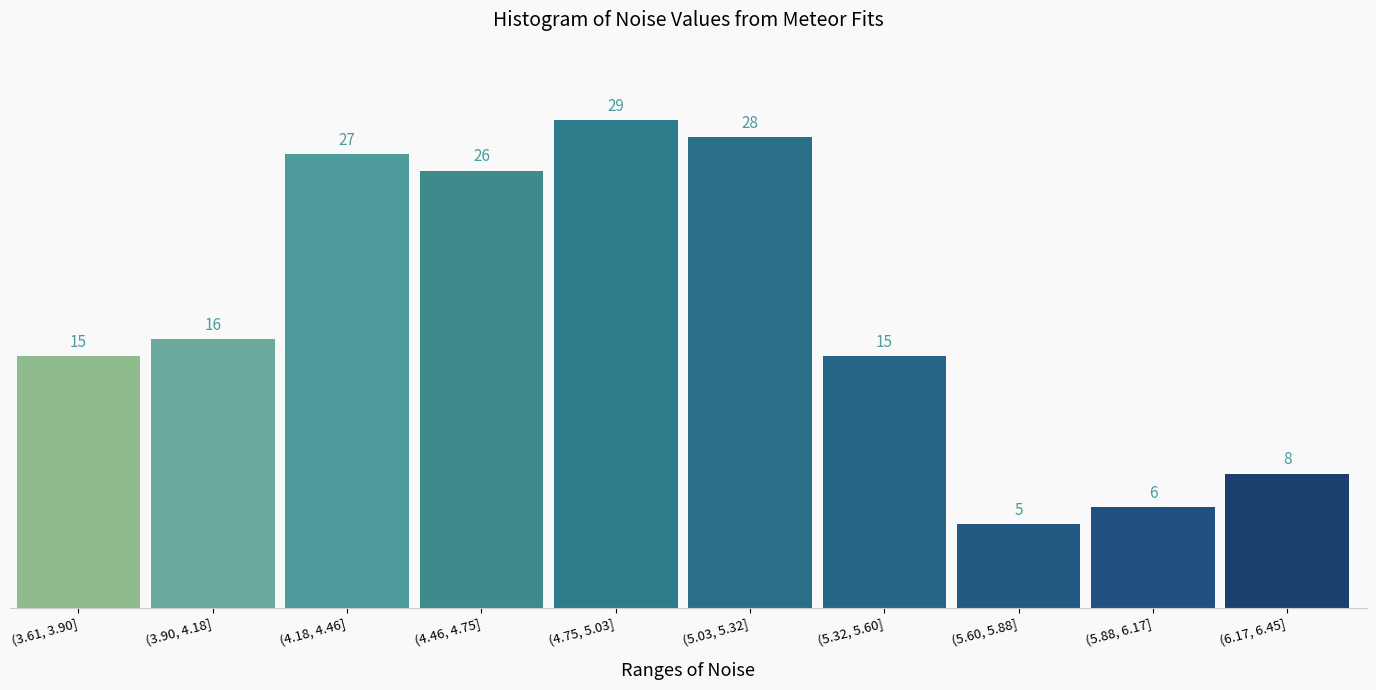

Reading right to left, list all the values displayed in this chart.

(6.17, 6.45]=8	(5.88, 6.17]=6	(5.60, 5.88]=5	(5.32, 5.60]=15	(5.03, 5.32]=28	(4.75, 5.03]=29	(4.46, 4.75]=26	(4.18, 4.46]=27	(3.90, 4.18]=16	(3.61, 3.90]=15